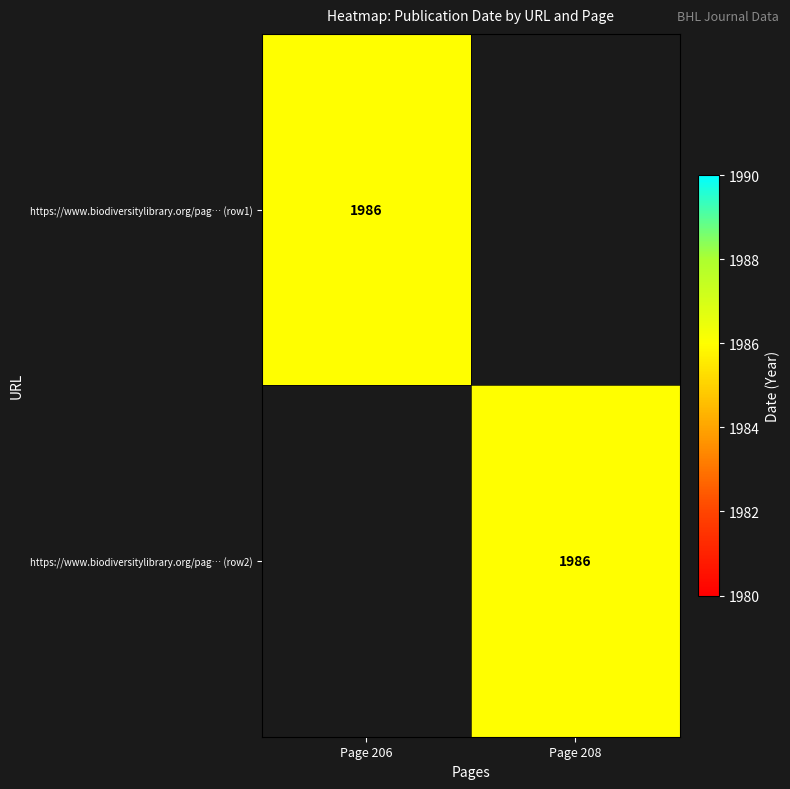

What is the greatest value displayed?

1986